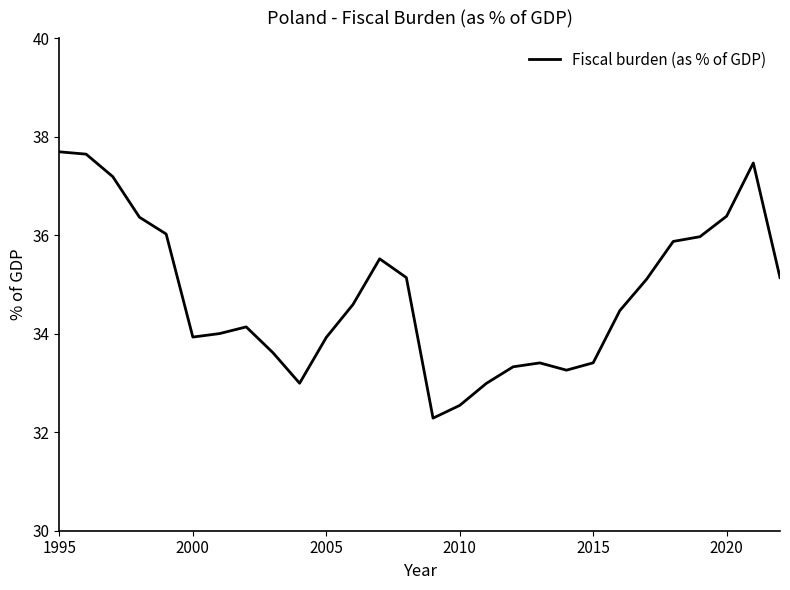

What is the smallest value displayed?

32.3